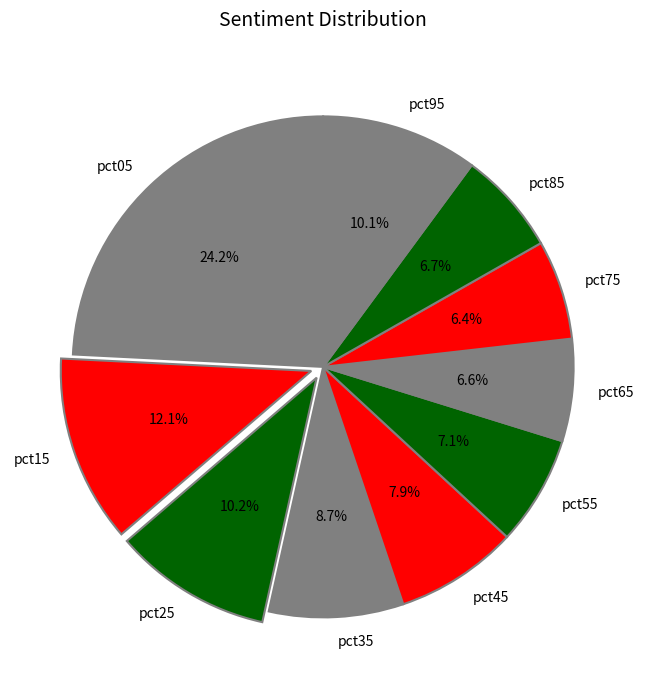

Does pct75 represent more than half of the total?

No